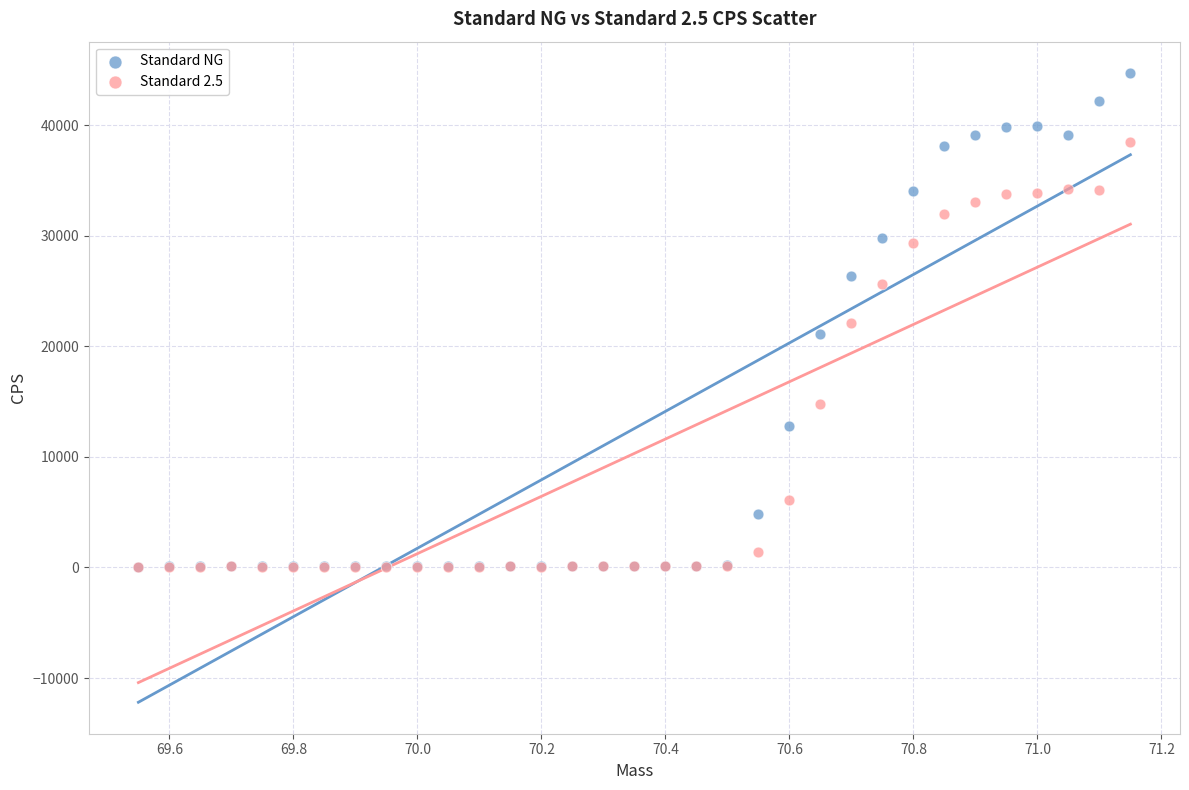

What are all the series names shown in the legend?

Standard NG, Standard 2.5